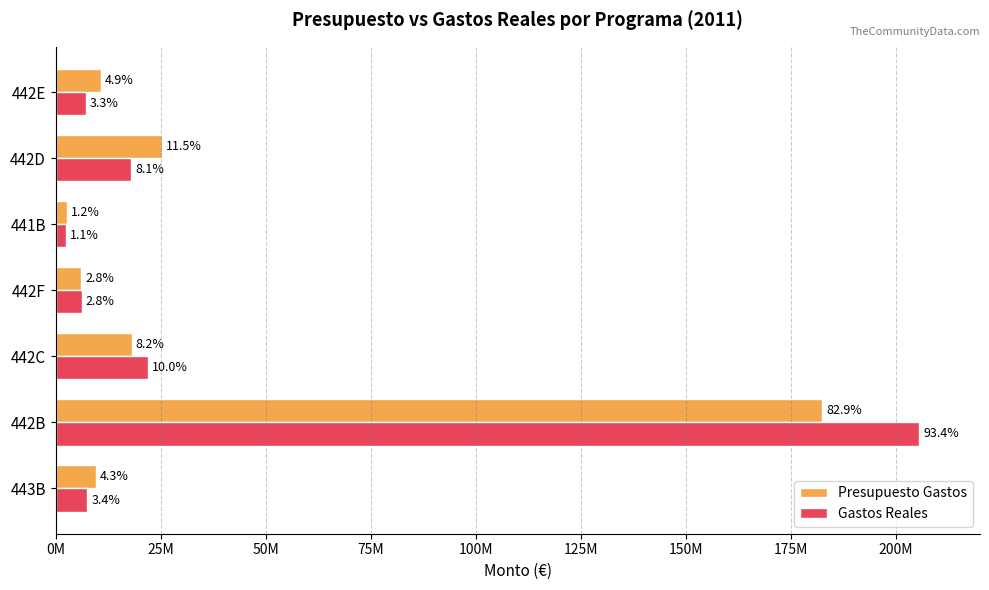

What are all the series names shown in the legend?

Presupuesto Gastos, Gastos Reales